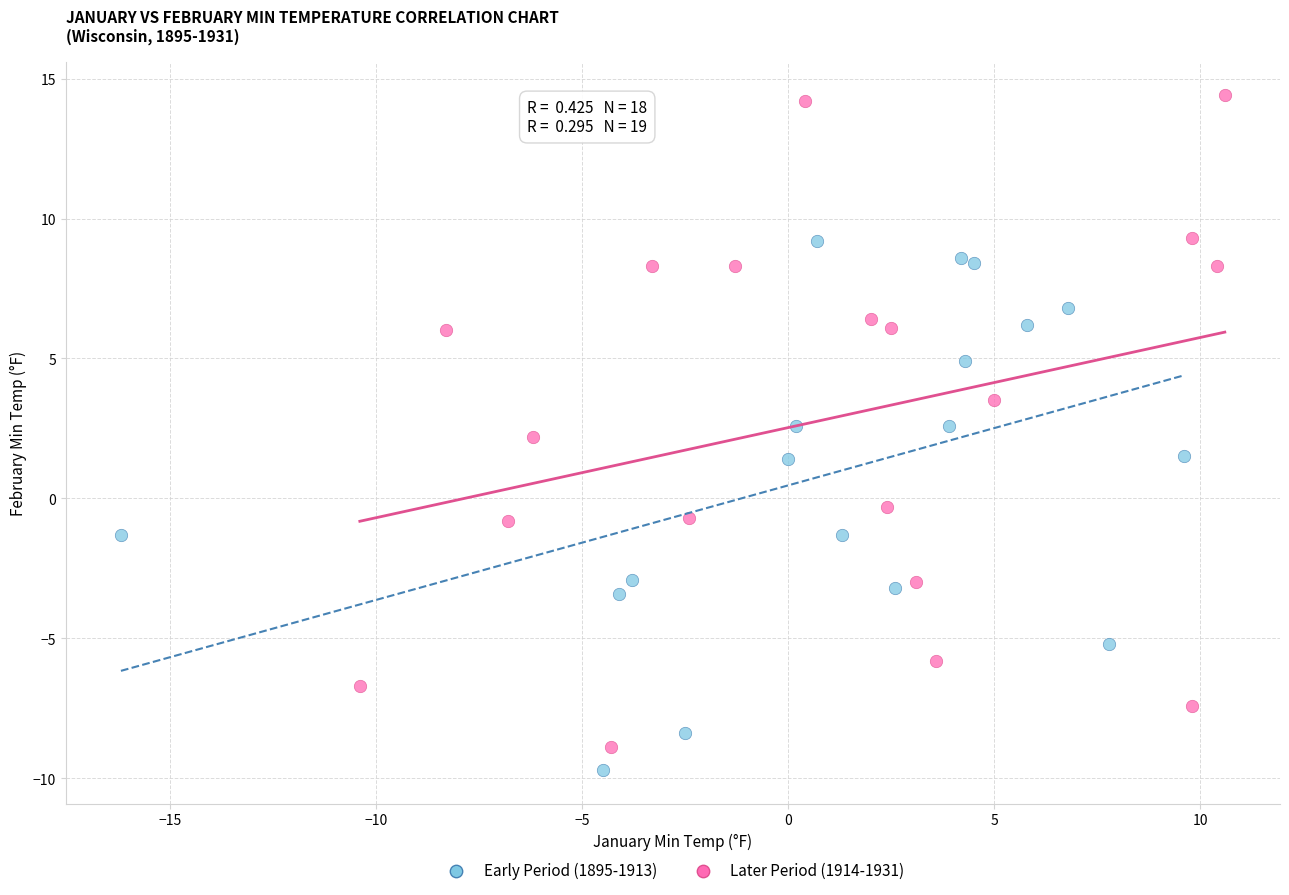

Which series reaches the minimum Y coordinate?

Early Period (1895-1913)